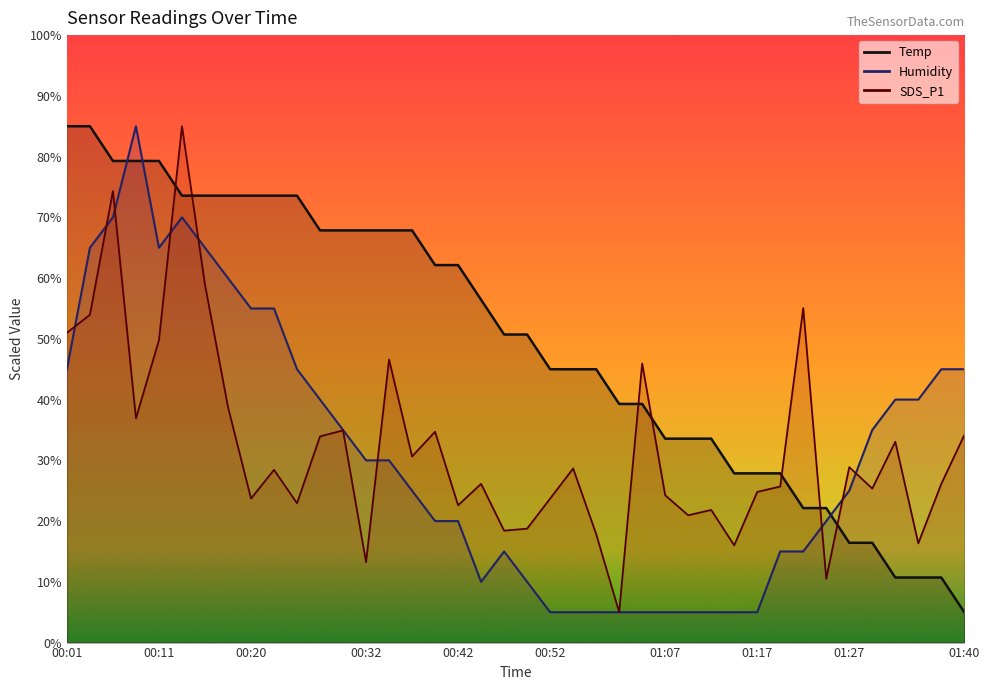

Where is the first local maximum for SDS_P1?

00:06